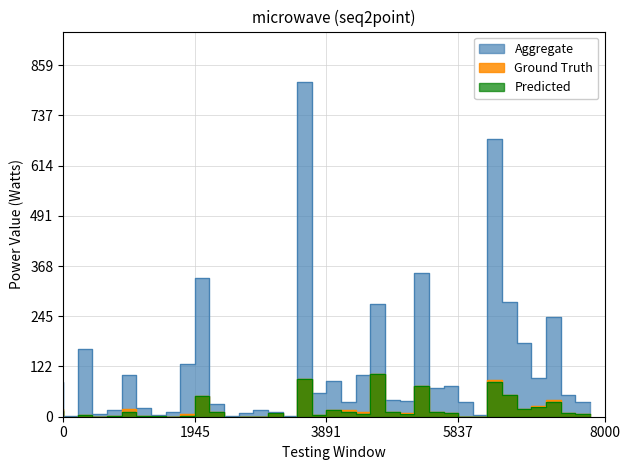

What is the sum of all Predicted values?

687